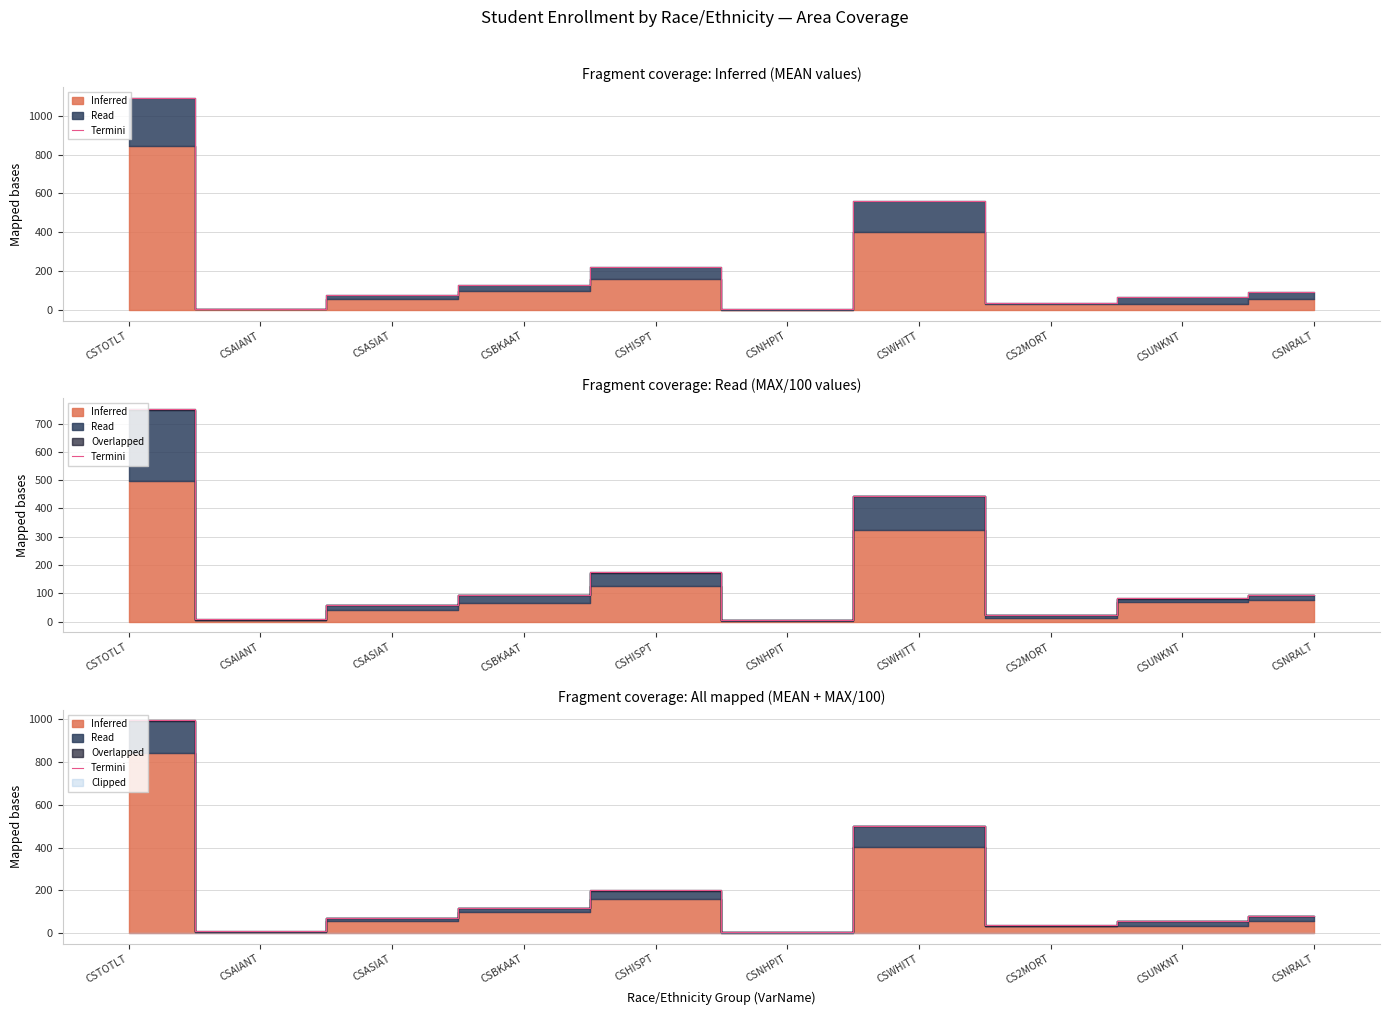

The chart shows a value of 5.1 at CSNHPIT. True or false?

True